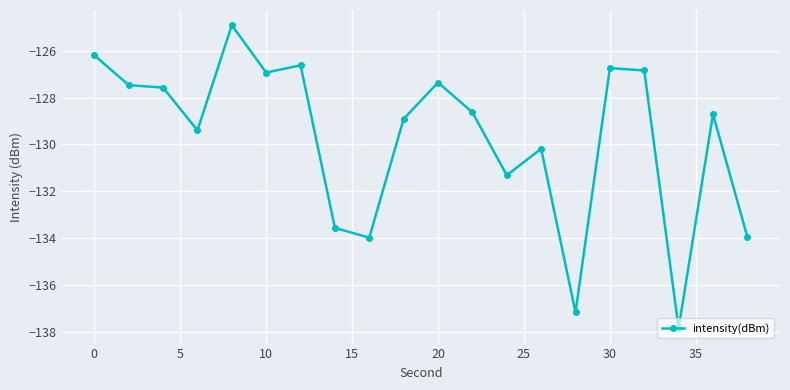

True or false: there are more than 2 points higher than both neighbors.

True